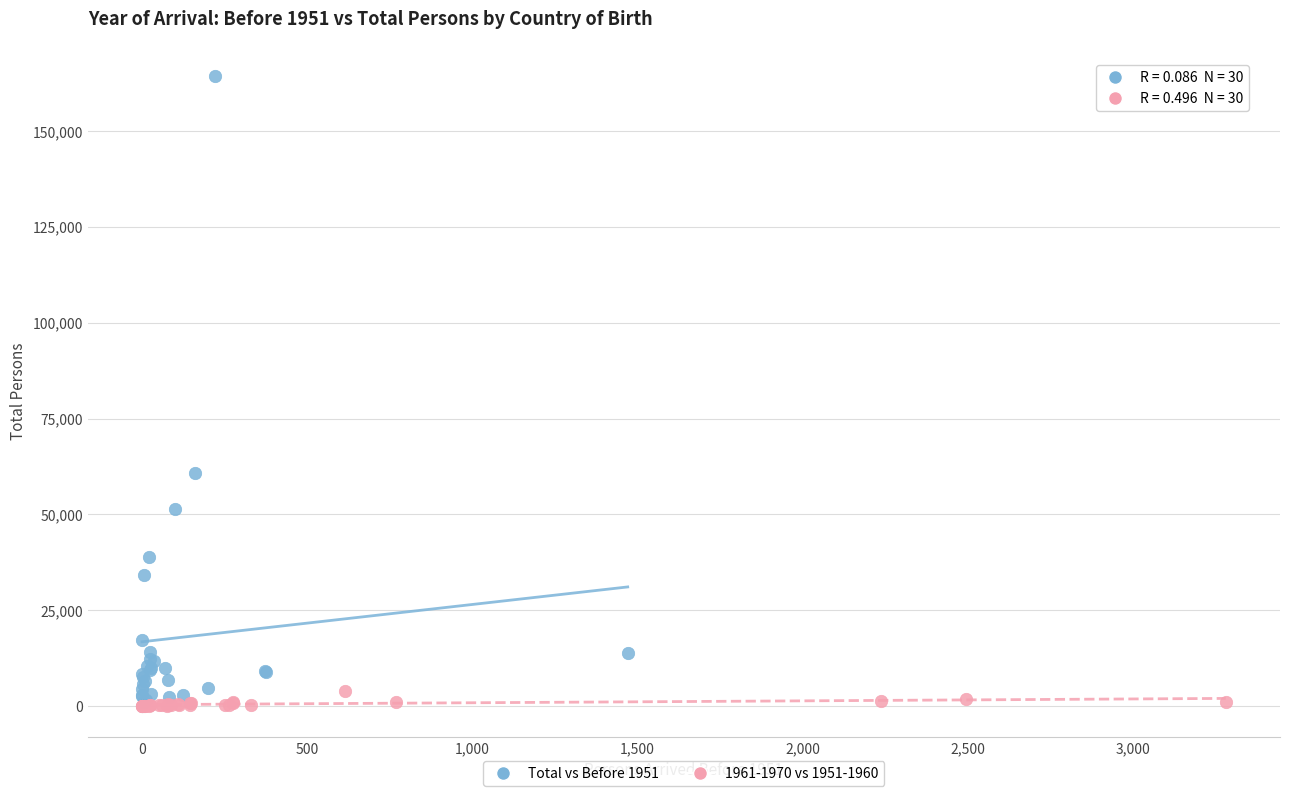

Which series has the largest Y range (max minus min)?

Total vs Before 1951